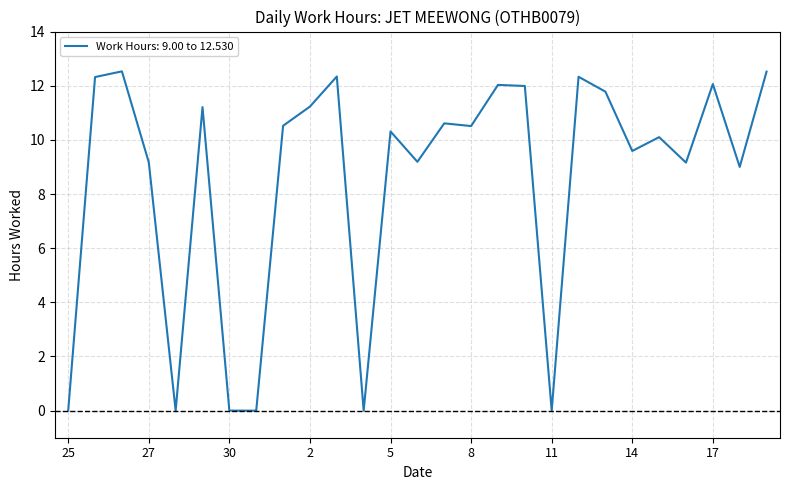

What is the greatest value displayed?

12.5